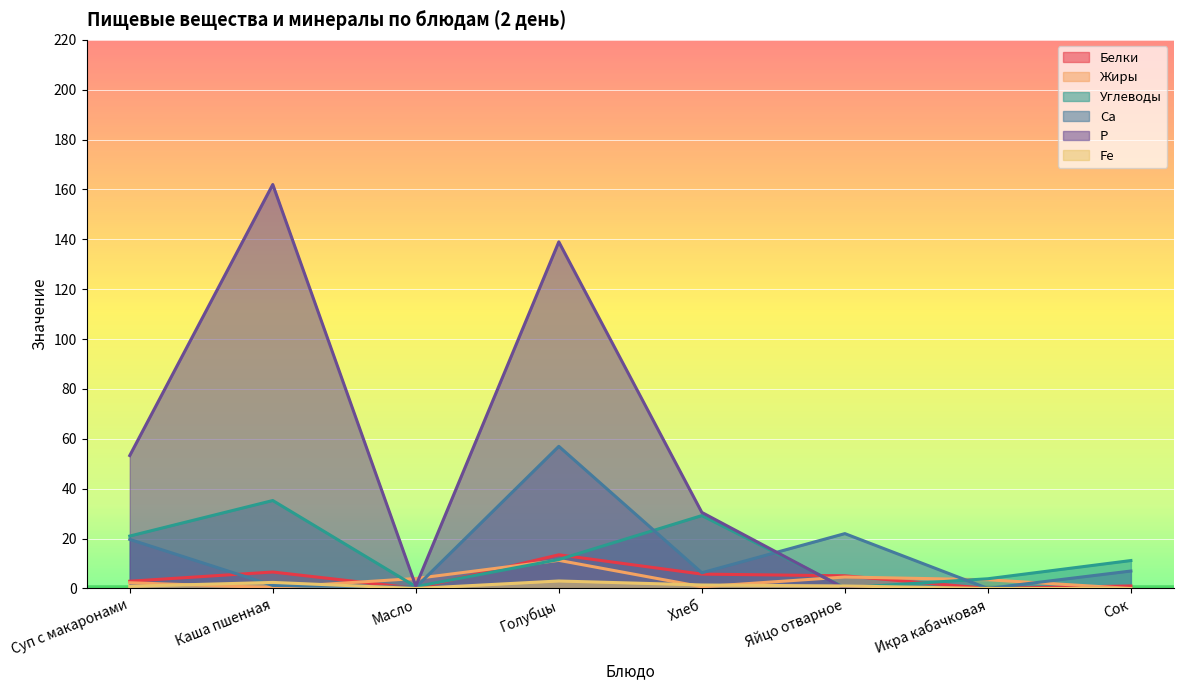

True or false: Fe and Белки intersect in this chart.

False